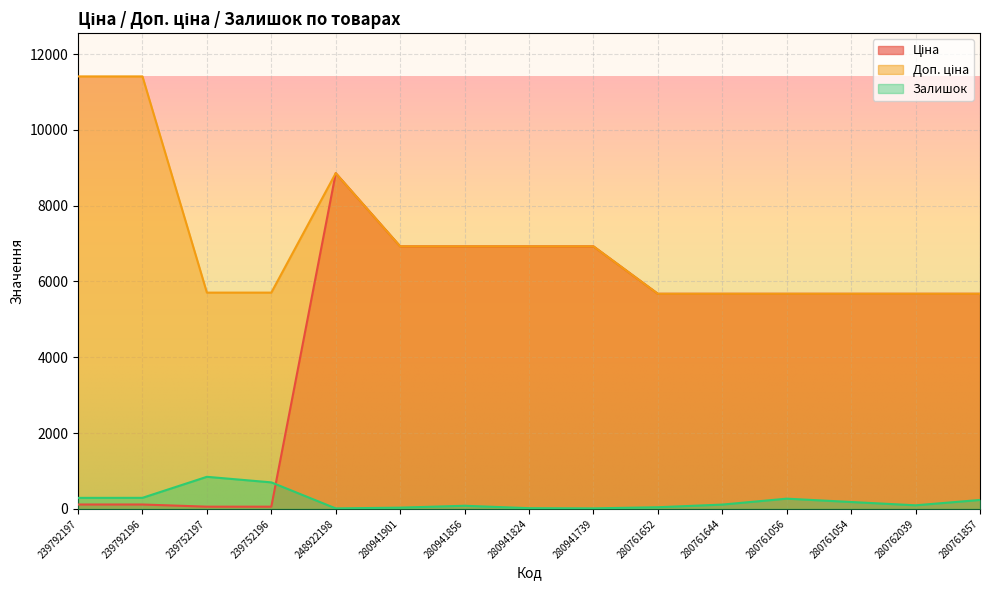

Where is the first local maximum for Ціна?

248922198